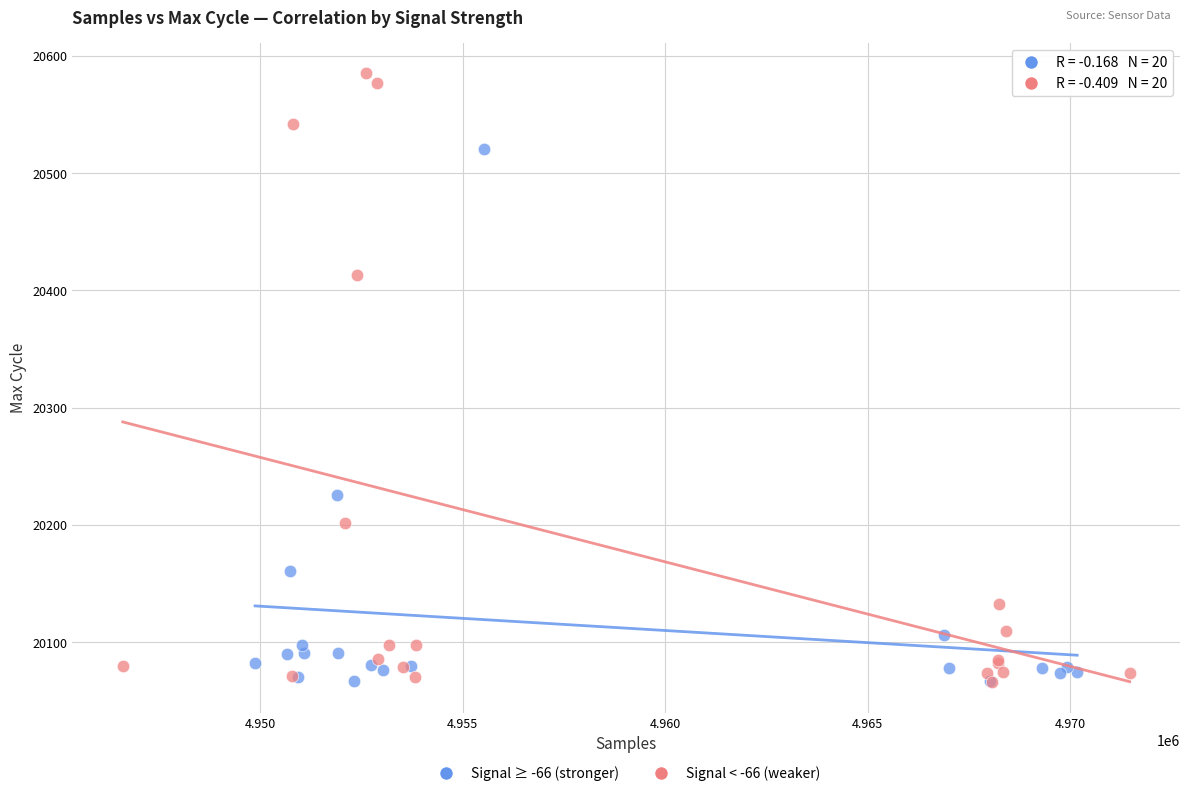

Which series reaches the maximum Y coordinate?

Signal < -66 (weaker)